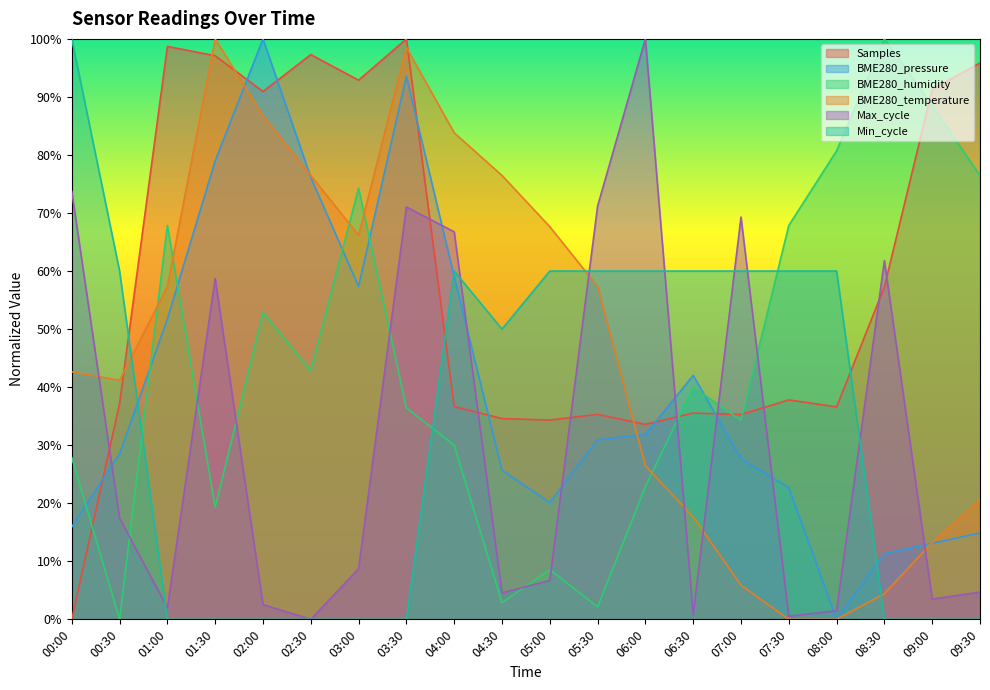

How many data points does each series have?

20